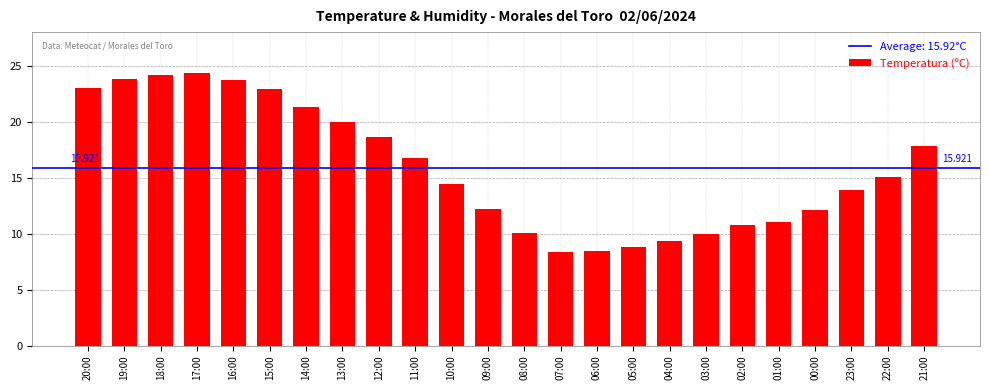

Are the bars horizontal?

No